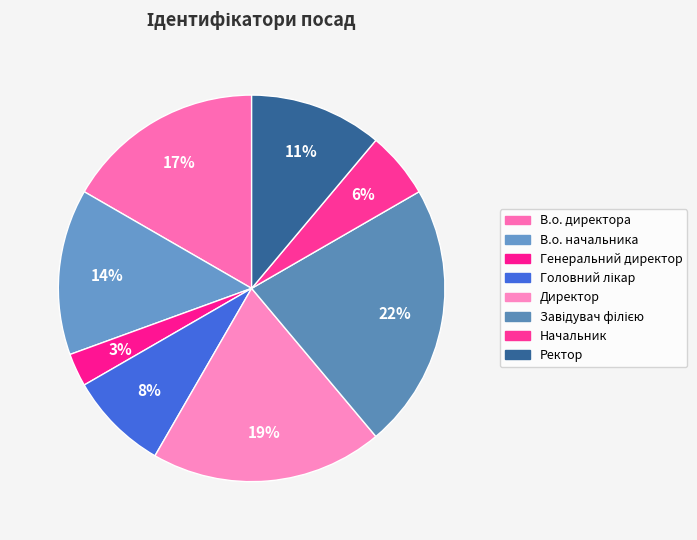

How many segments does this pie chart have?

8